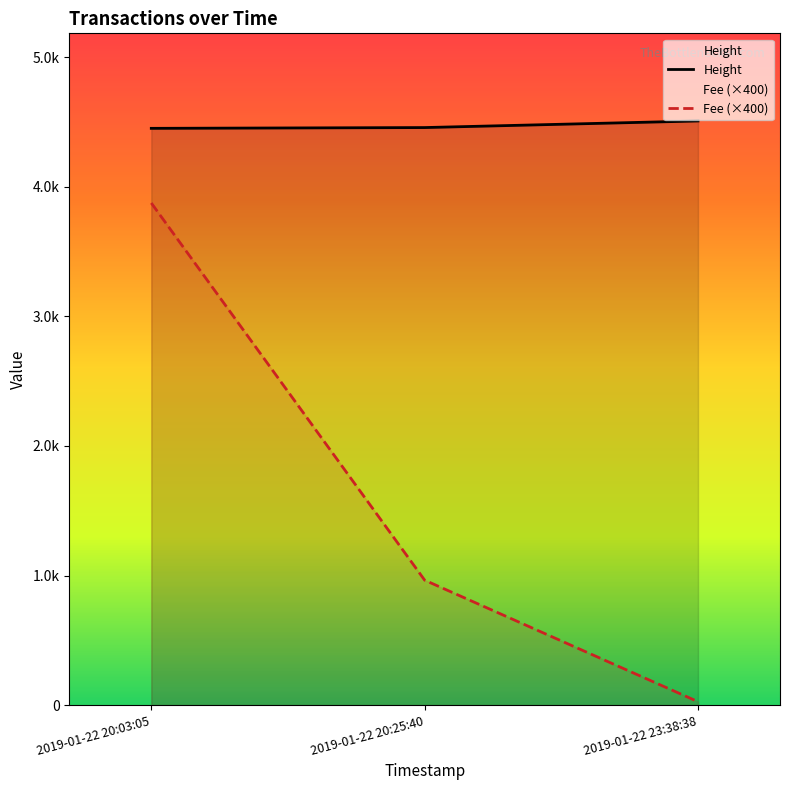

What is the smallest value displayed?

26.5